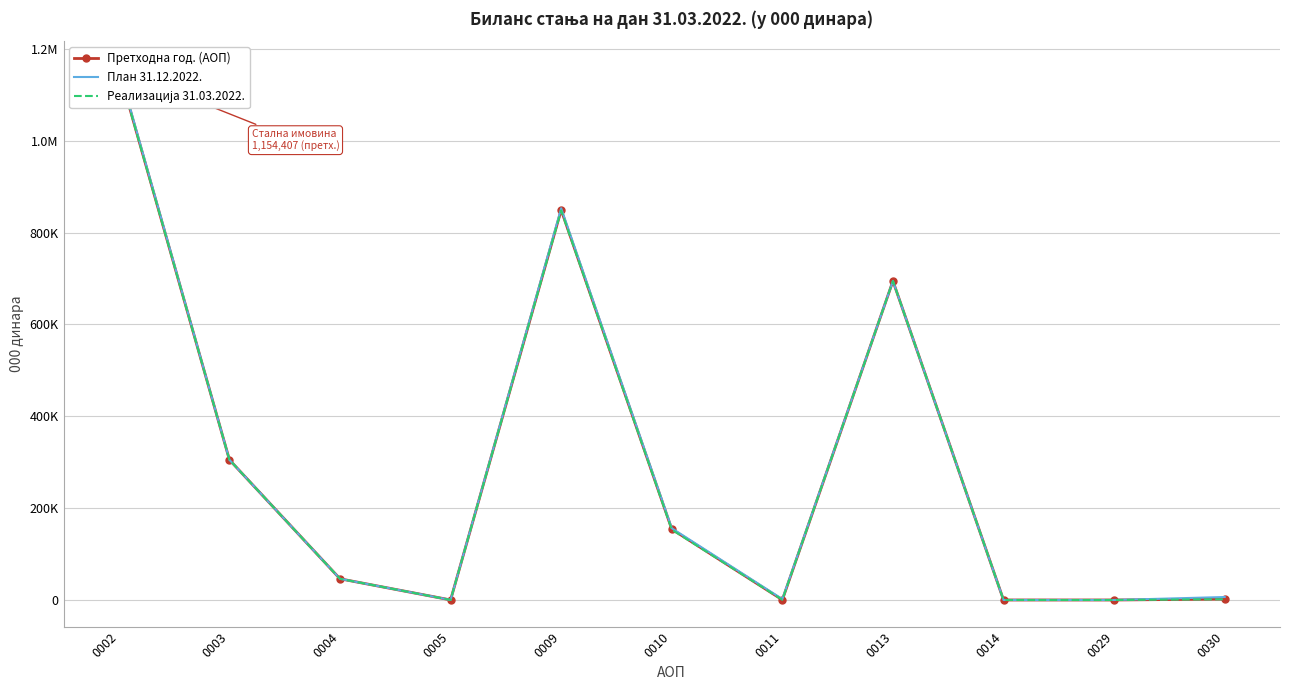

The Реализација 31.03.2022. series shows 476568 at 0003. True or false?

False